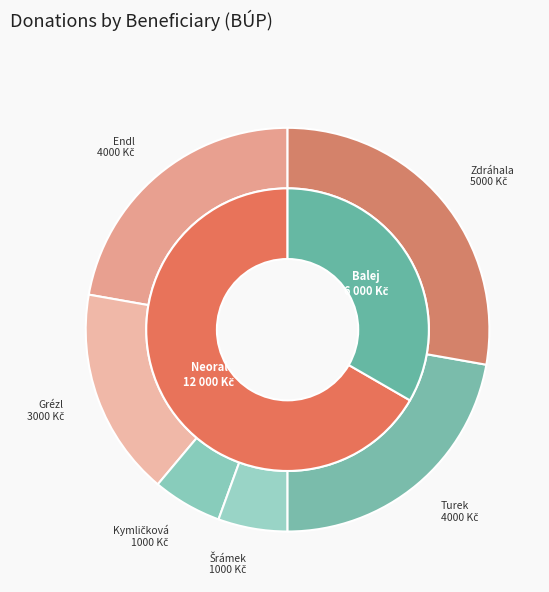

What is the ratio of the value at prof. MUDr. Čestmír Neoral (Zdráhala) to the value at prof. MUDr. Čestmír Neoral (Grézl)?

1.7